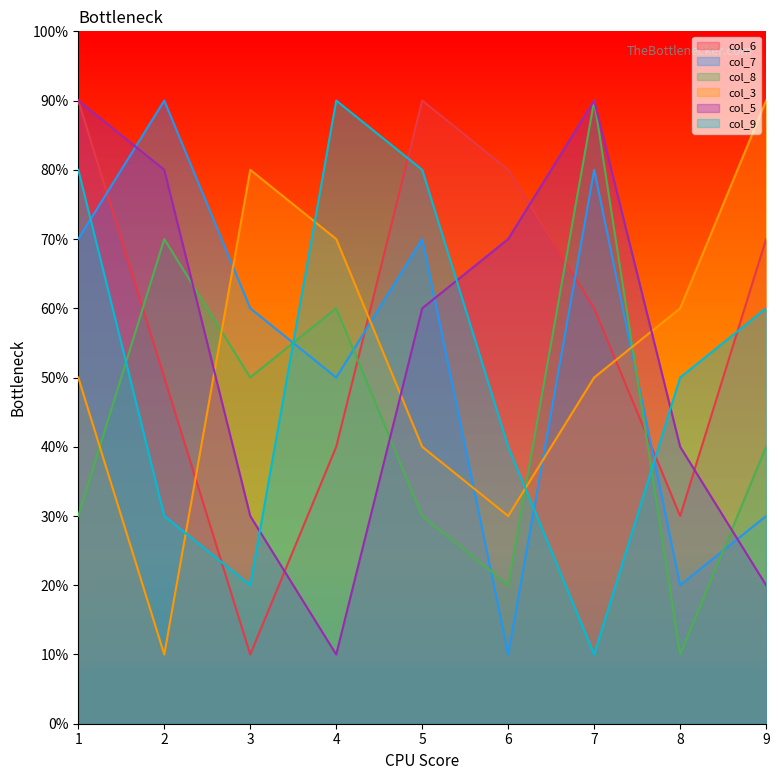

The value of col_8 at 5 is 3. True or false?

True